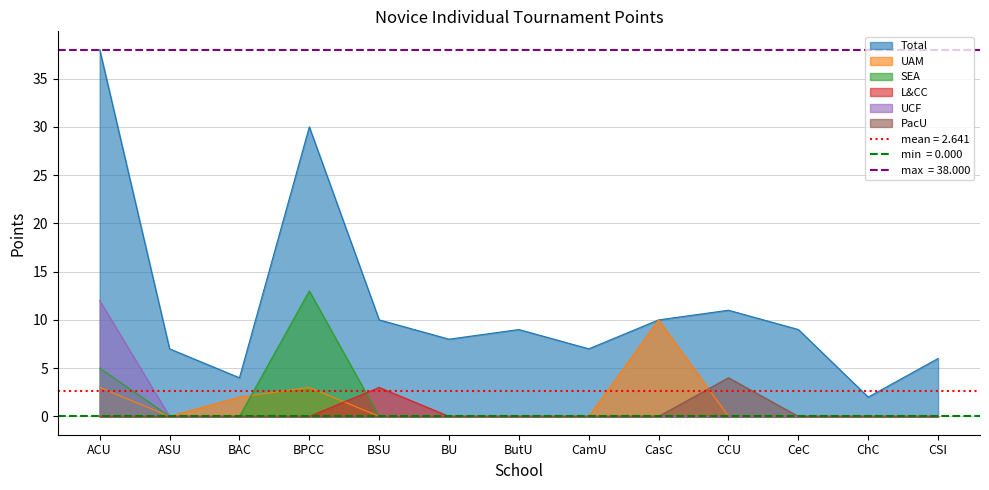

Is the value of UAM at ButU greater than the value of Total at CSI?

No